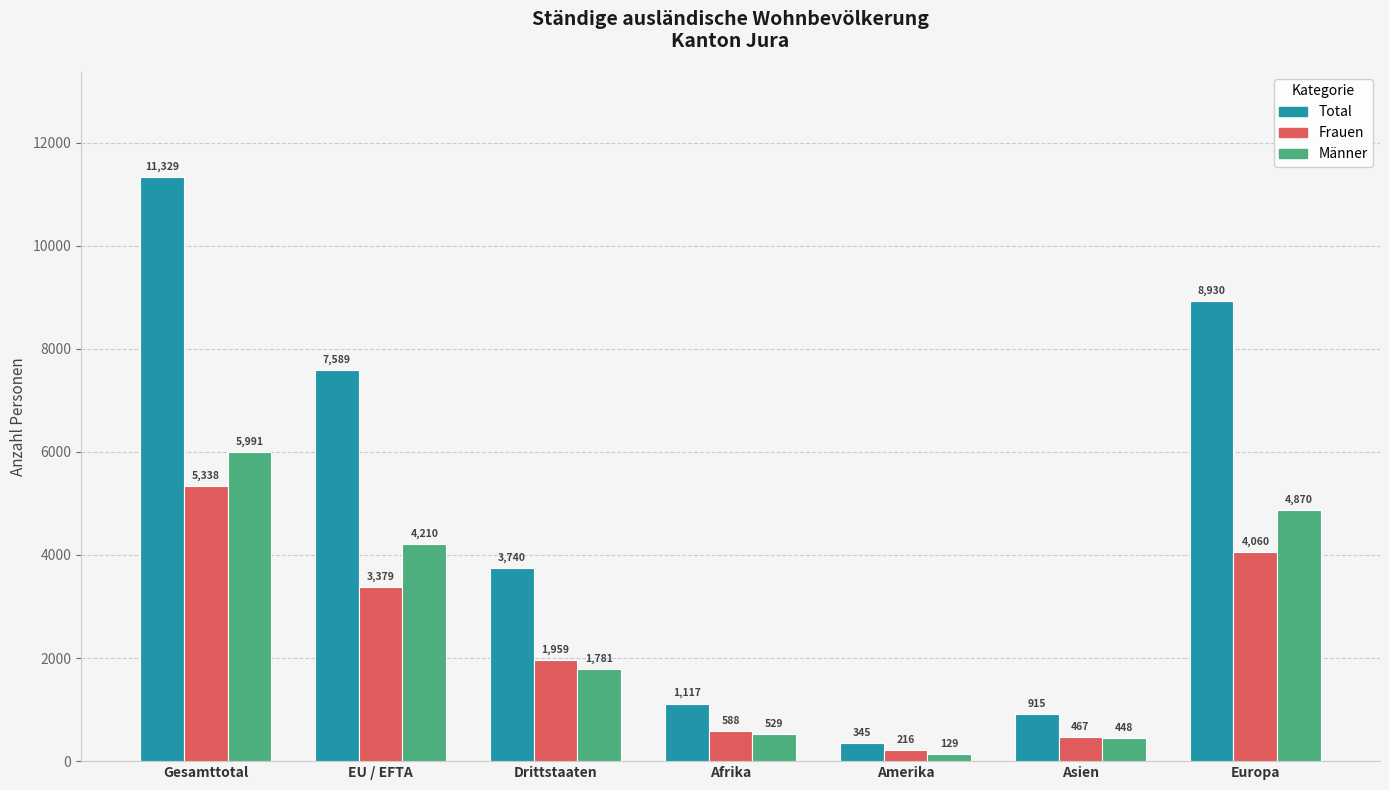

Is it true that Total equals 6058 at Drittstaaten?

False